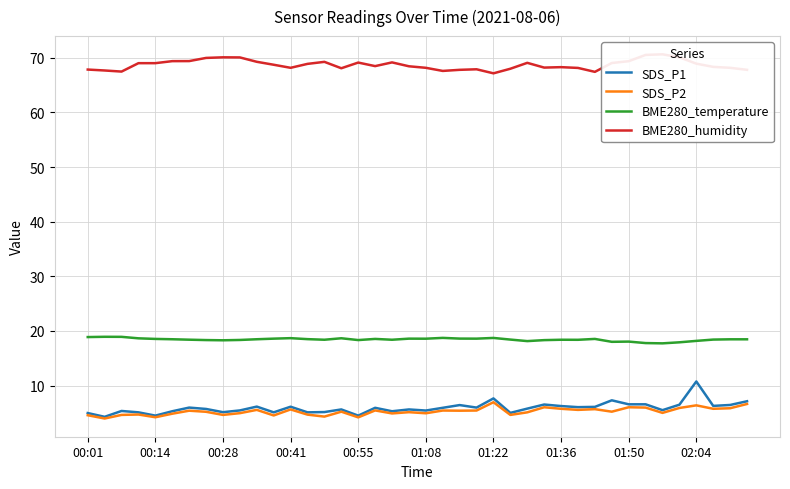

Between 15 and 38, which is larger?

38